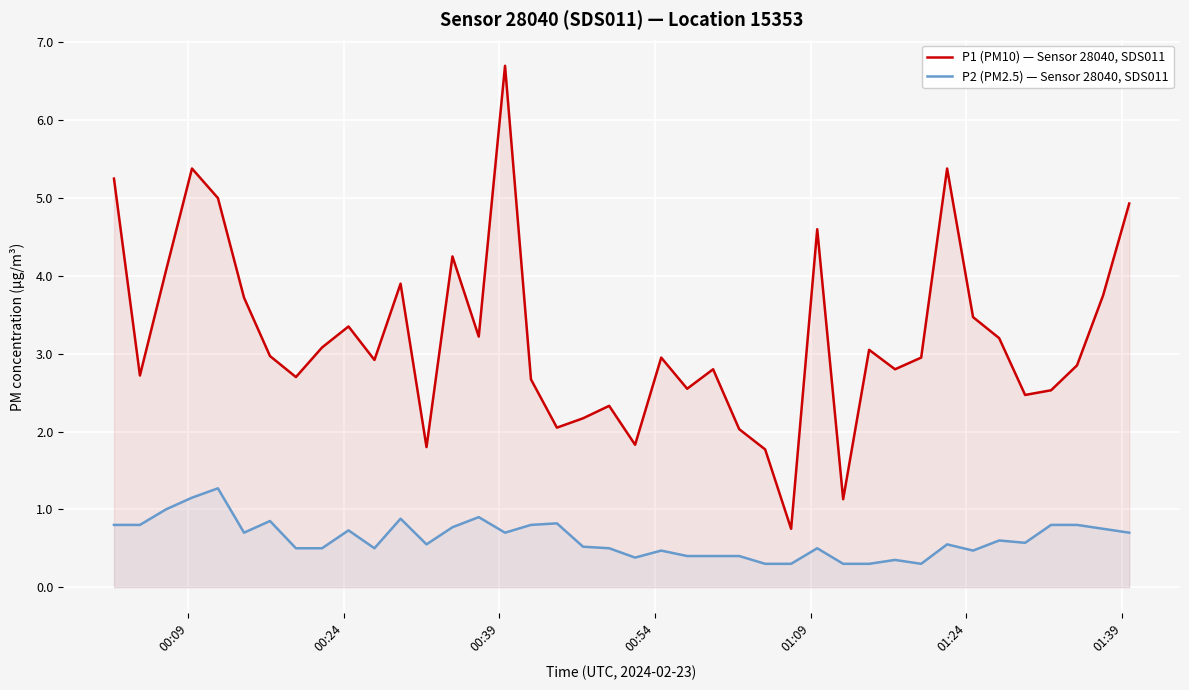

Rank the series by their average value, from highest to lowest.

P1 (PM10) — Sensor 28040, SDS011, P2 (PM2.5) — Sensor 28040, SDS011